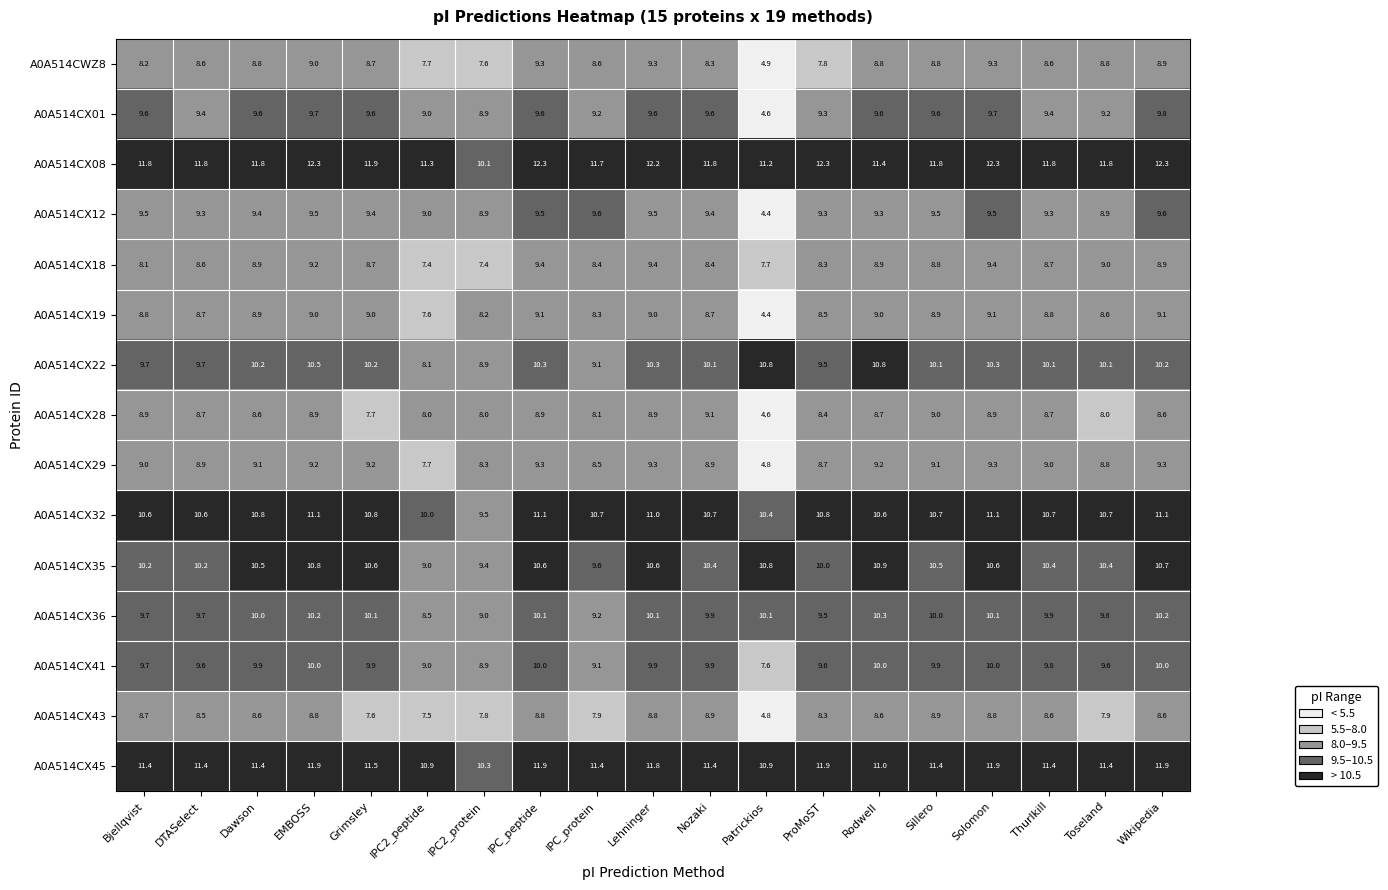

At which label does A0A514CX12 first exceed 9?

Bjellqvist